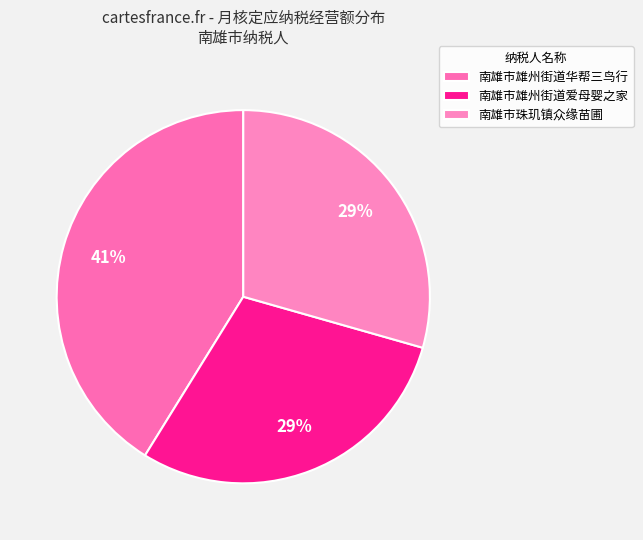

How many segments does this pie chart have?

3